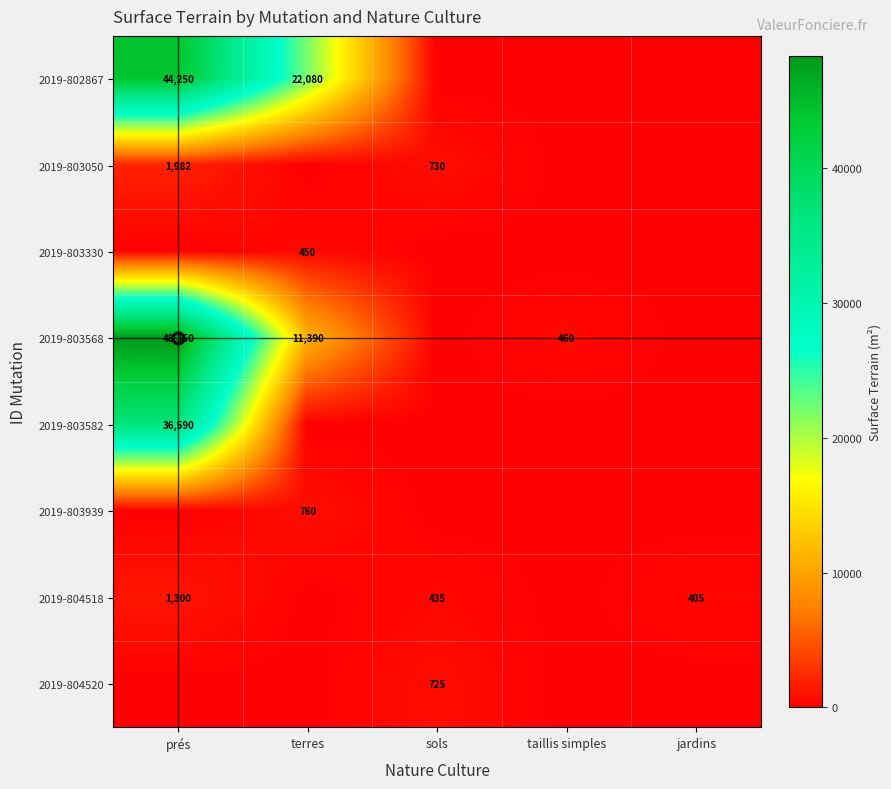

At which category does the chart reach its minimum across all series?

sols